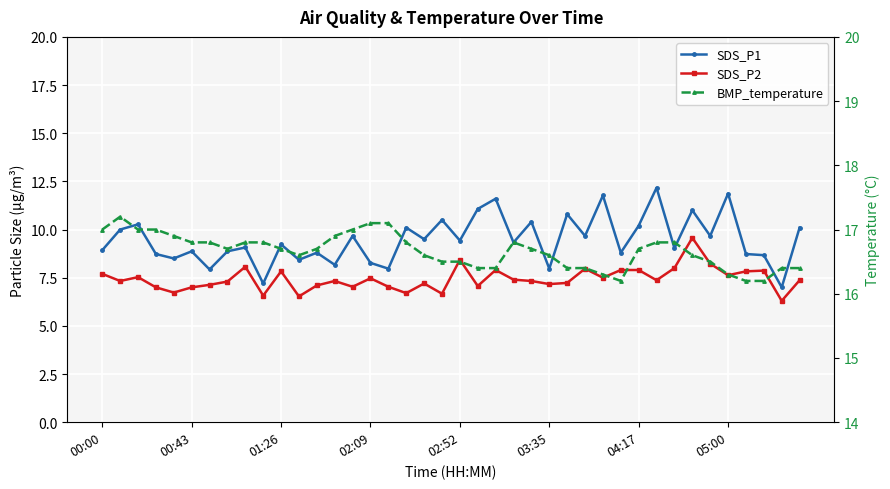

What is the total value across all series at 00:00?

33.6